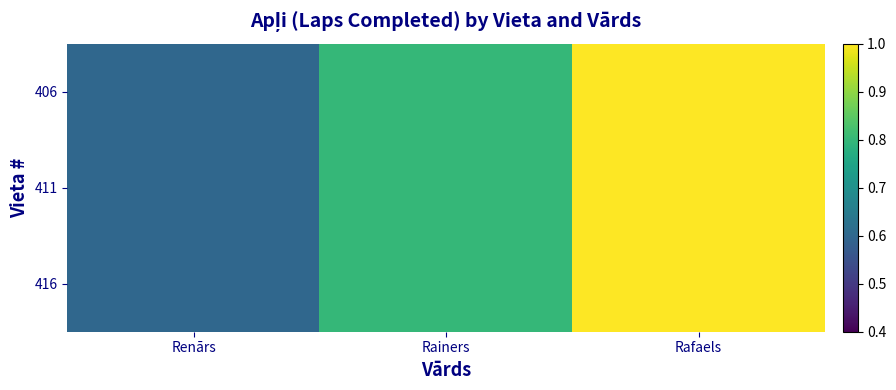

Reading right to left, transcribe all the data shown in this chart.

406: Rafaels=1.0	Rainers=0.8	Renārs=0.6
411: Rafaels=1.0	Rainers=0.8	Renārs=0.6
416: Rafaels=1.0	Rainers=0.8	Renārs=0.6